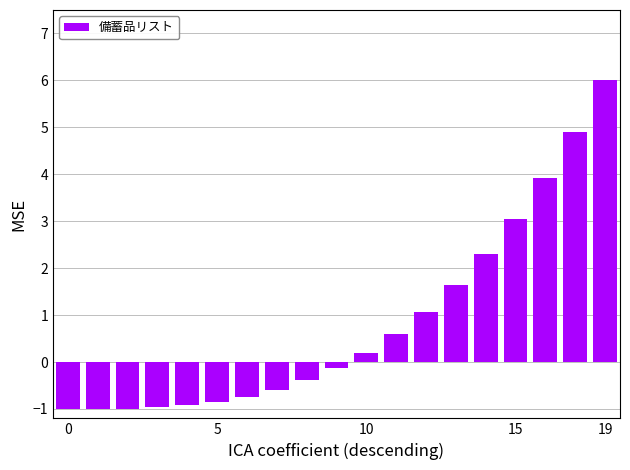

What is the greatest value displayed?

6.0